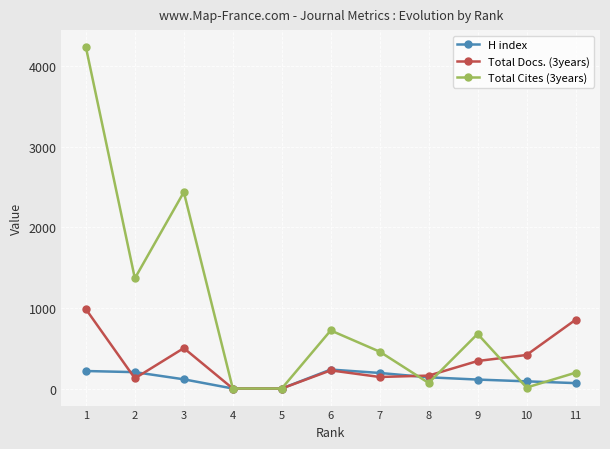

At how many categories does at least one series exceed 1017?

3